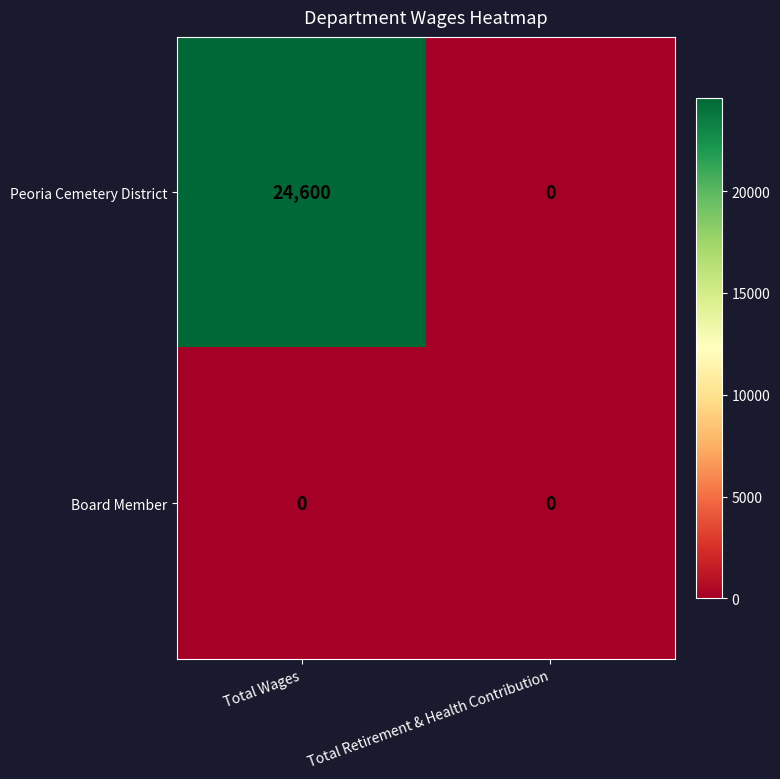

Is it true that Peoria Cemetery District equals -11103 at Total Retirement & Health Contribution?

False